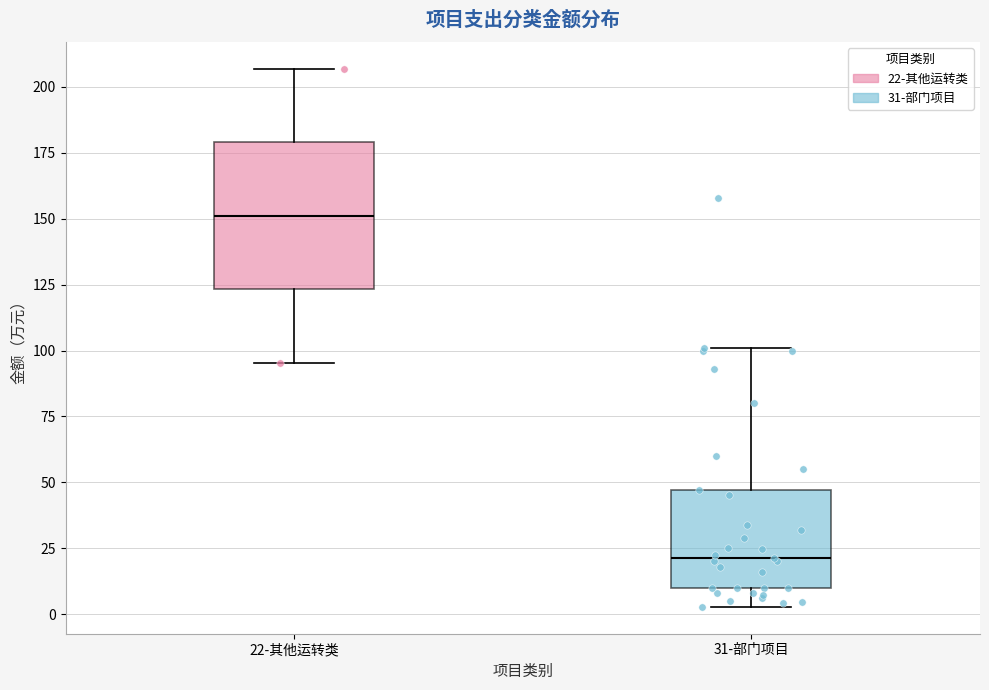

Reading left to right, read every box against the y-axis: the position of its median line, the range the box covers, and the ends of its whiskers. The values are not printed on the chart, so give them approximately, as read against the axis.

22-其他运转类: median 150, box 125 to 180, whiskers 95 to 205
31-部门项目: median 20, box 10 to 45, whiskers 5 to 100